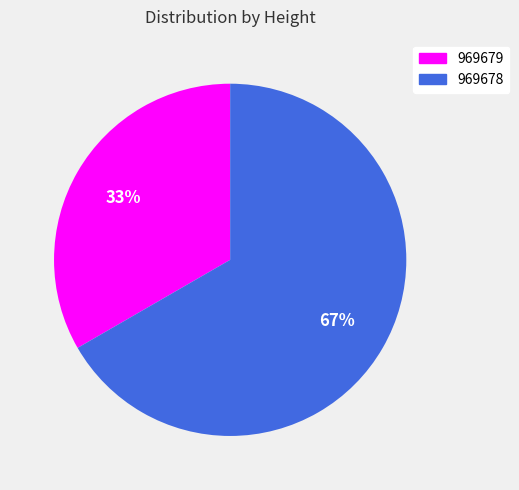

To the nearest percent, what is the combined percentage of 969678 and 969679?

100%